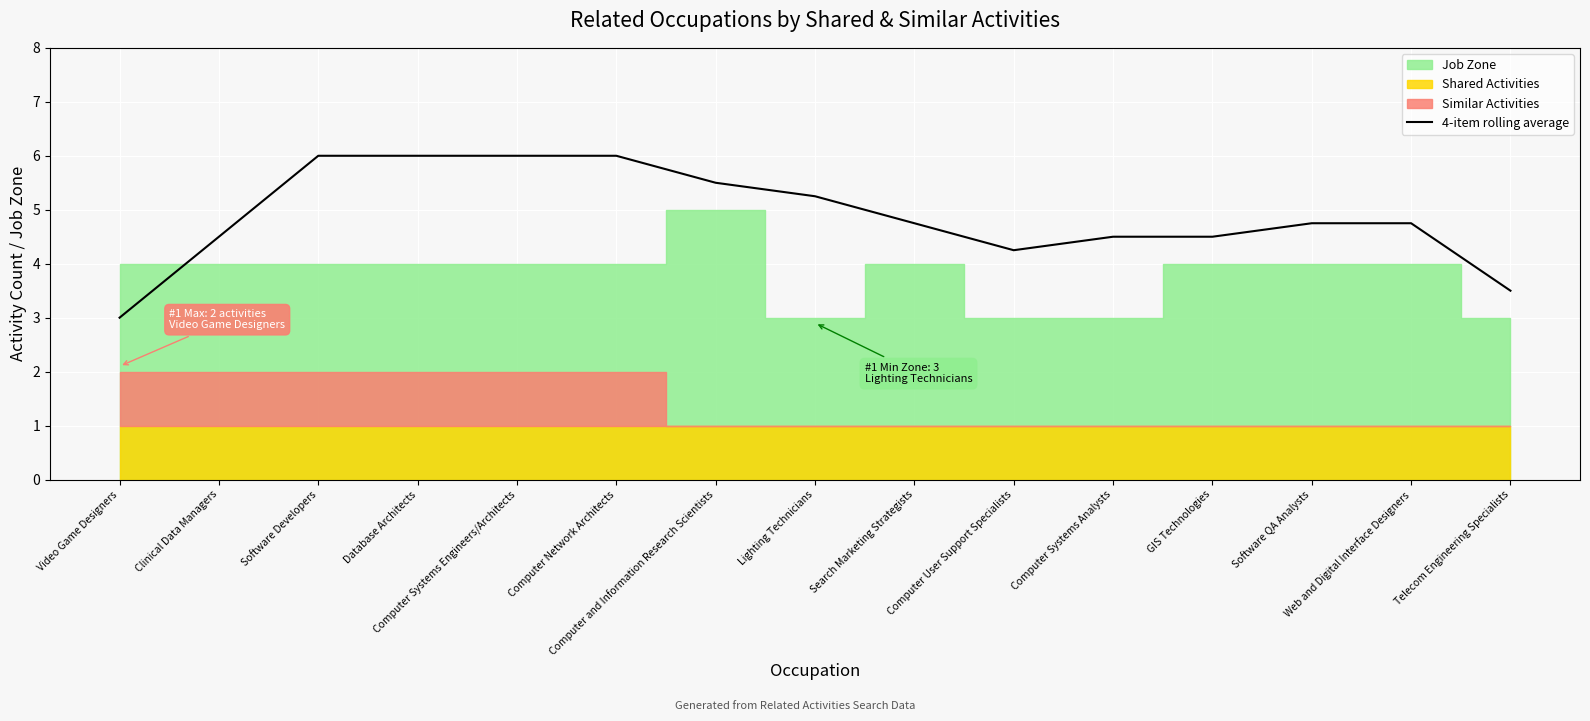

List the labels in order of value, largest first.

Software Developers, Database Architects, Computer Systems Engineers/Architects, Computer Network Architects, Computer and Information Research Scientists, Lighting Technicians, Search Marketing Strategists, Software QA Analysts, Web and Digital Interface Designers, Clinical Data Managers, Computer Systems Analysts, GIS Technologies, Computer User Support Specialists, Telecom Engineering Specialists, Video Game Designers